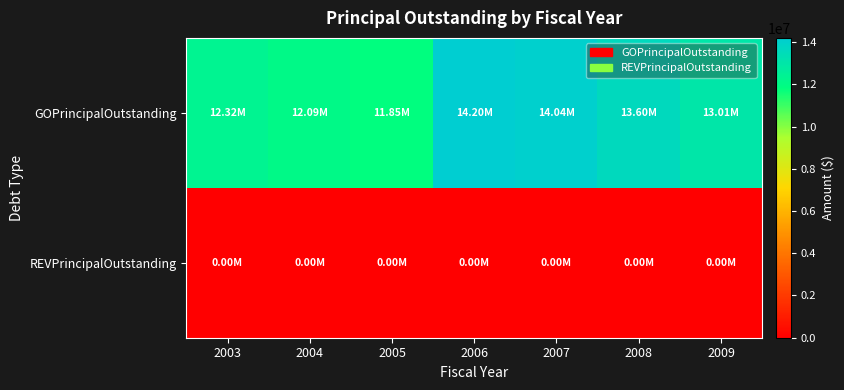

Reading right to left, what are all the values shown in this chart?

GOPrincipalOutstanding: 2009=13014994.4	2008=13604994.4	2007=14044799.2	2006=14201303.3	2005=11851729.3	2004=12091028.5	2003=12323485.9
REVPrincipalOutstanding: 2009=0.0	2008=0.0	2007=0.0	2006=0.0	2005=0.0	2004=0.0	2003=0.0